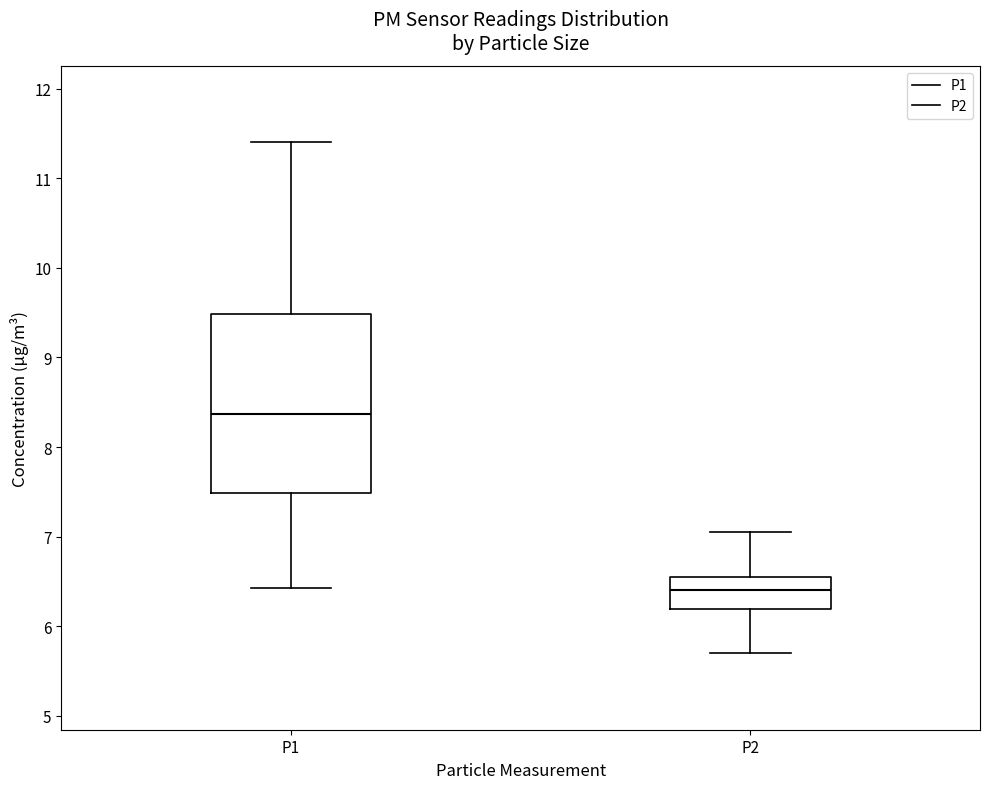

Reading left to right, read every box against the y-axis: the position of its median line, the range the box covers, and the ends of its whiskers. The values are not printed on the chart, so give them approximately, as read against the axis.

P1: median 8.4, box 7.5 to 9.5, whiskers 6.4 to 11.4
P2: median 6.4, box 6.2 to 6.6, whiskers 5.7 to 7.1